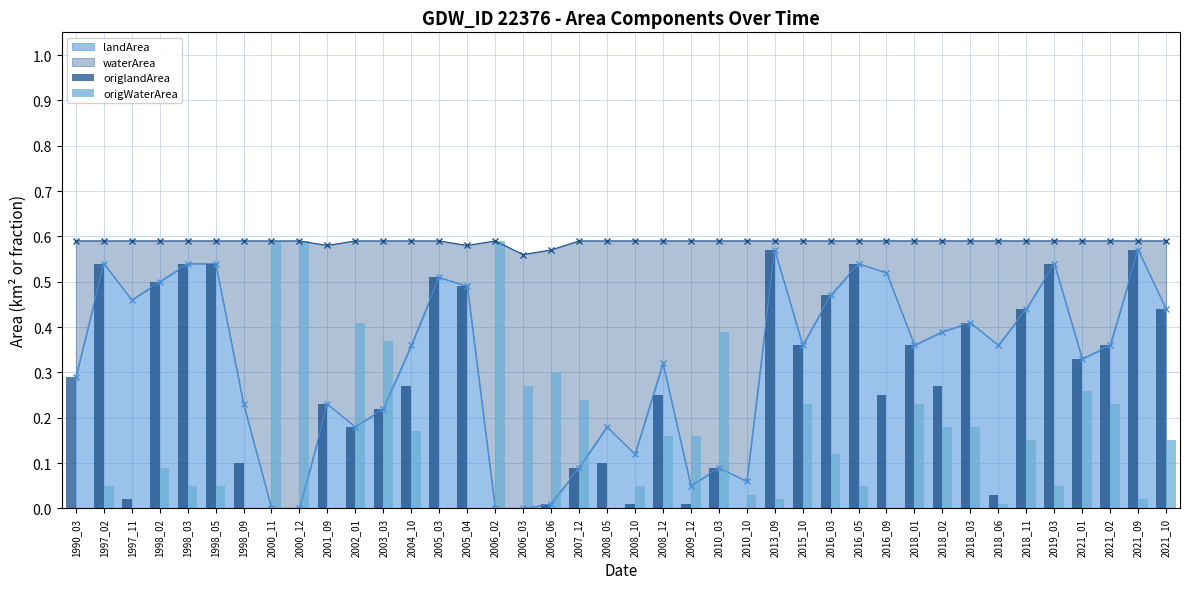

Is it true that origlandArea equals 0.8 at 2016_03?

False